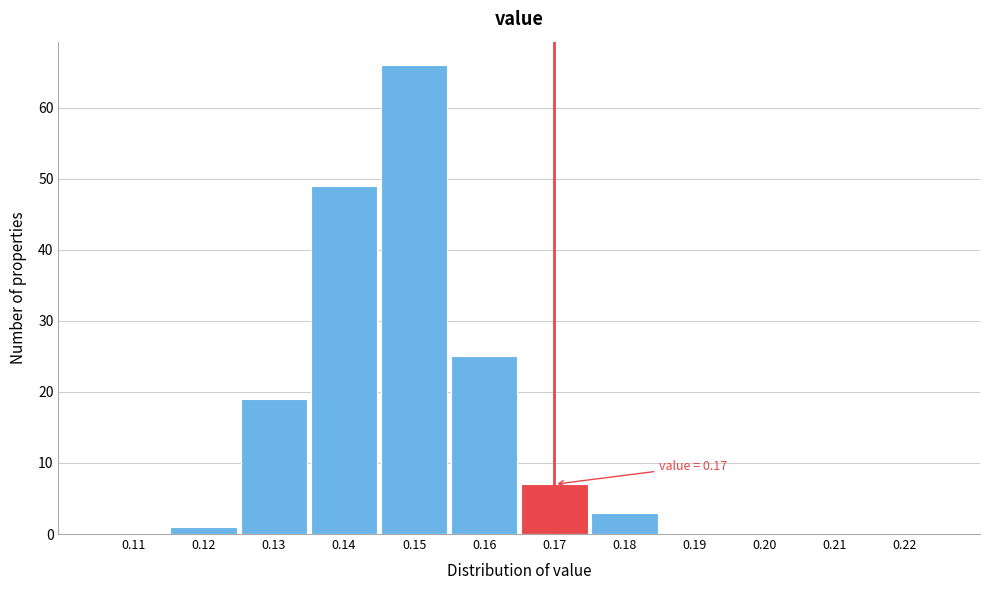

Which range on the x-axis has the tallest bar?

0.145 to 0.155